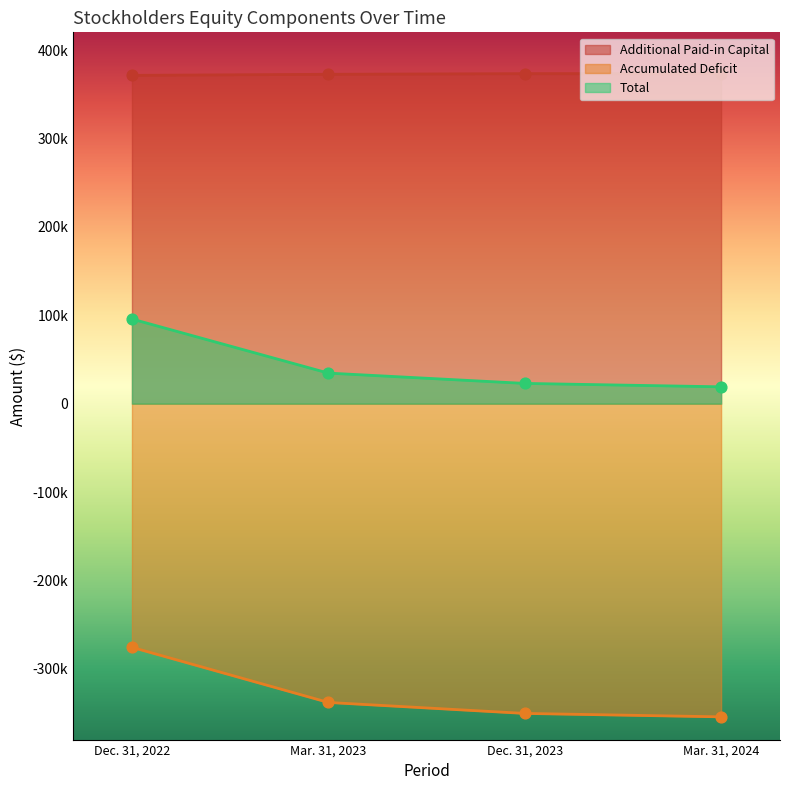

What are all the series names shown in the legend?

Additional Paid-in Capital, Accumulated Deficit, Total